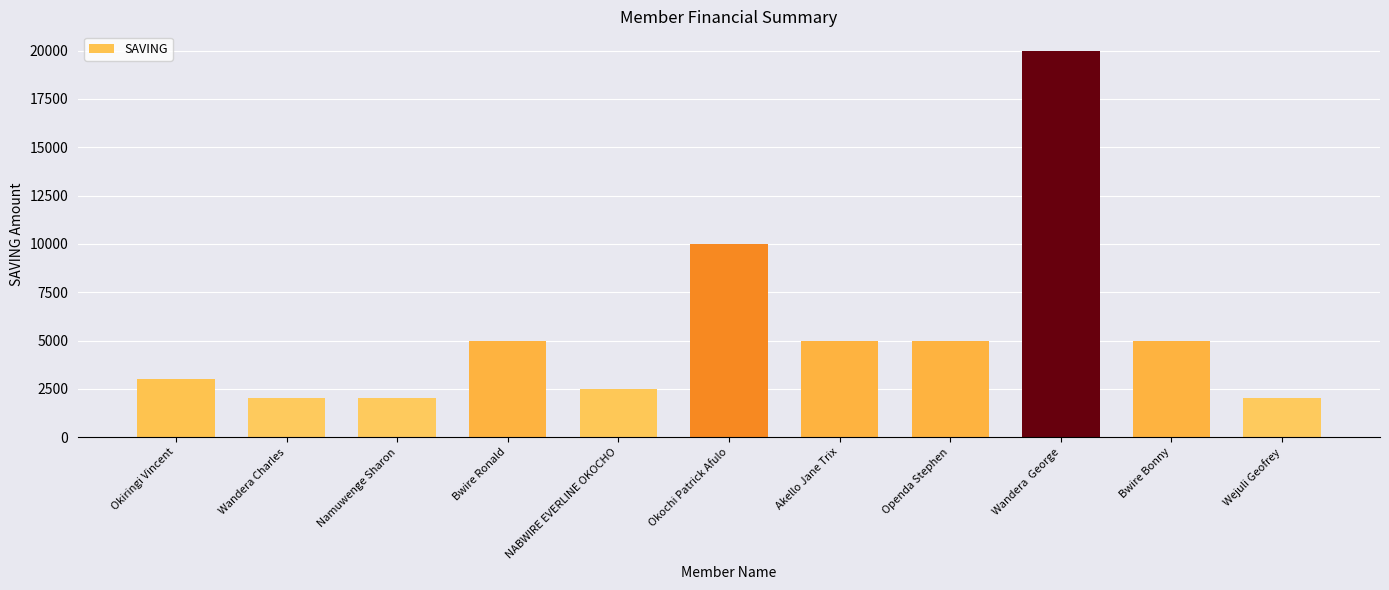

What is the minimum value shown in the chart?

2000